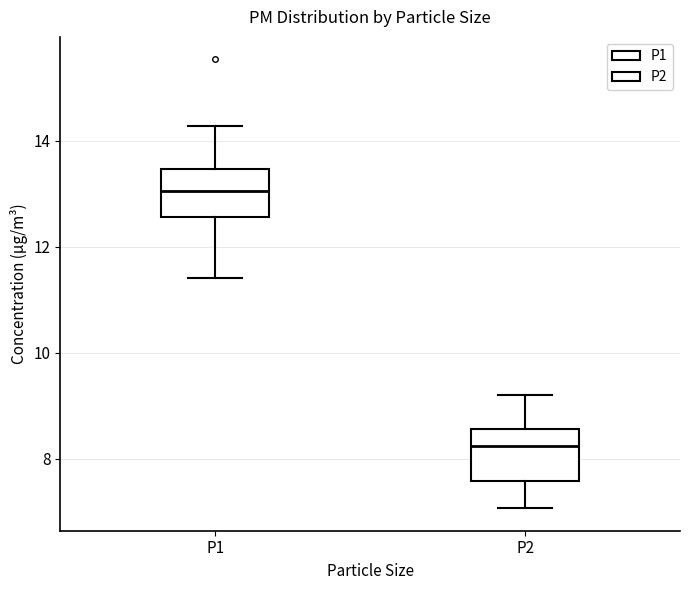

Reading left to right, read every box against the y-axis: the position of its median line, the range the box covers, and the ends of its whiskers. The values are not printed on the chart, so give them approximately, as read against the axis.

P1: median 13.0, box 12.6 to 13.4, whiskers 11.4 to 14.2
P2: median 8.2, box 7.6 to 8.6, whiskers 7.0 to 9.2